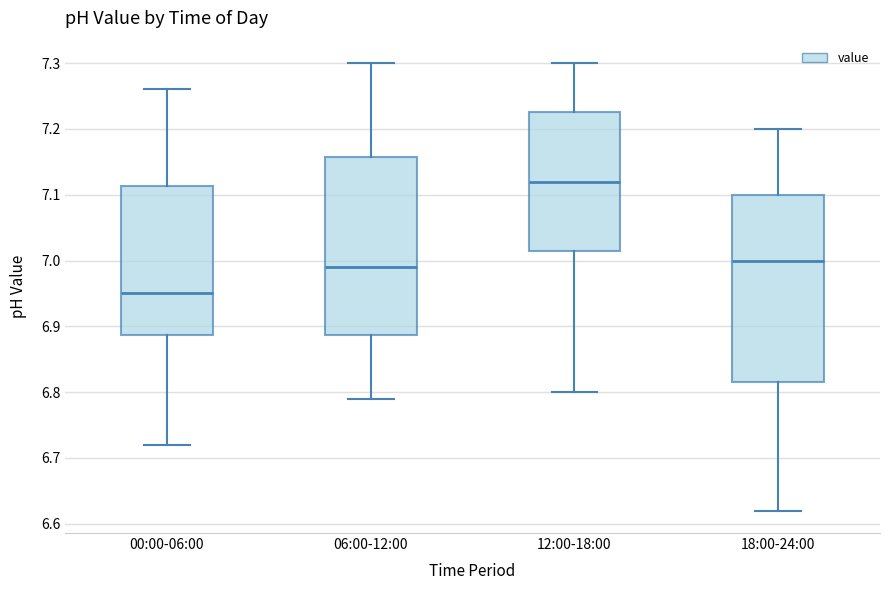

Which box's median line is the lowest?

00:00-06:00